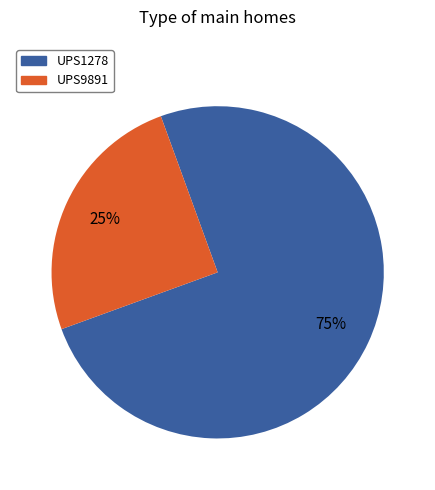

True or false: UPS9891 accounts for 12% of the total.

False